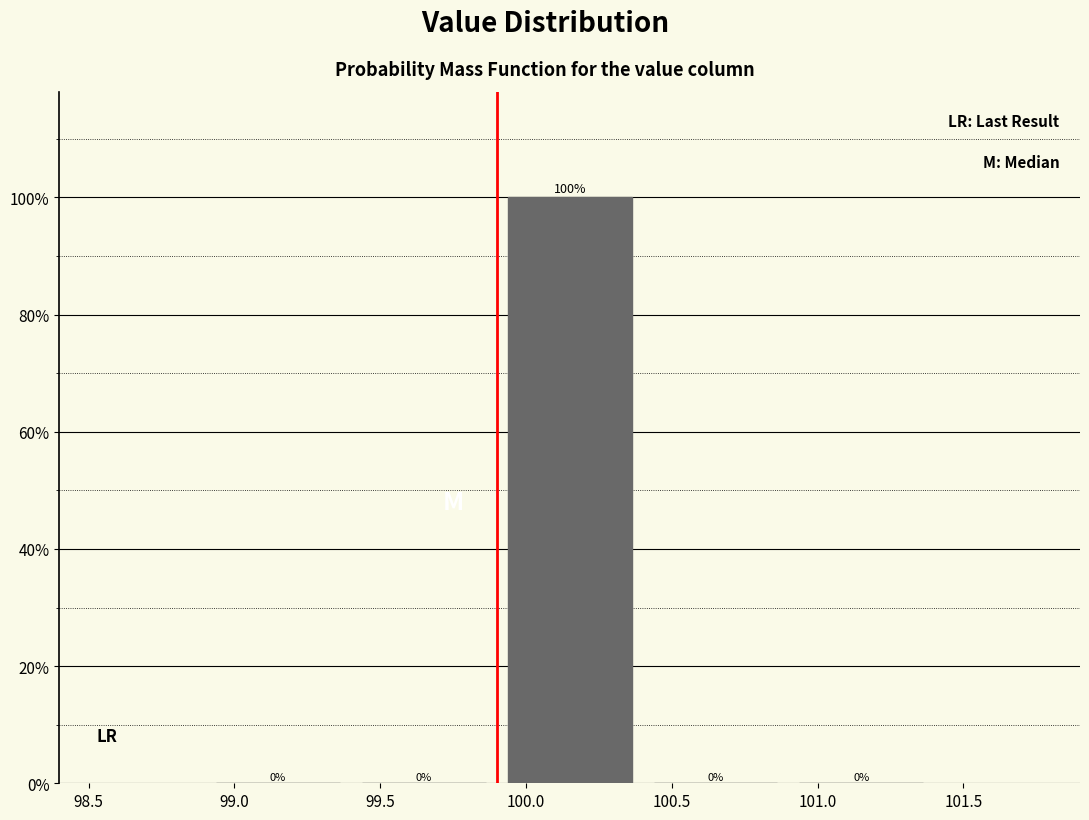

Reading left to right, list every bar in this chart as the range it spans on the x-axis followed by its height.

98.9 to 99.4: 0
99.4 to 99.9: 0
99.9 to 100.4: 100
100.4 to 100.9: 0
100.9 to 101.4: 0